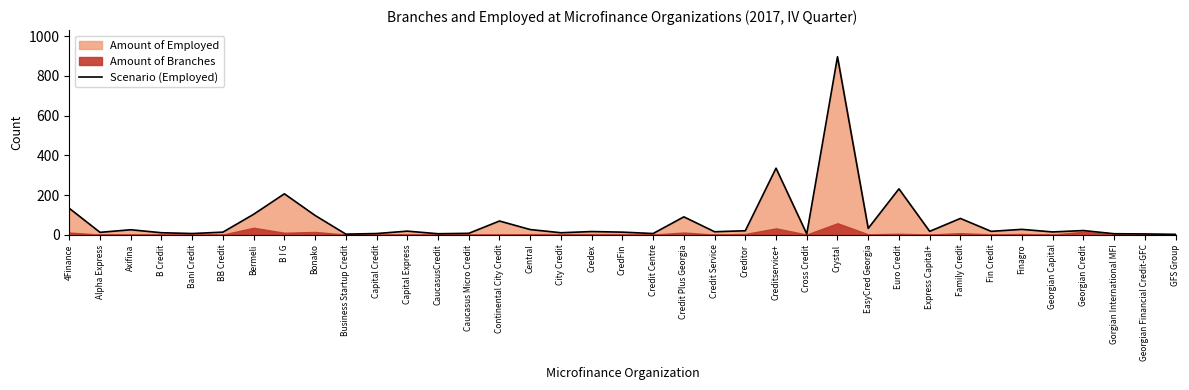

Where is the first local maximum?

Axifina